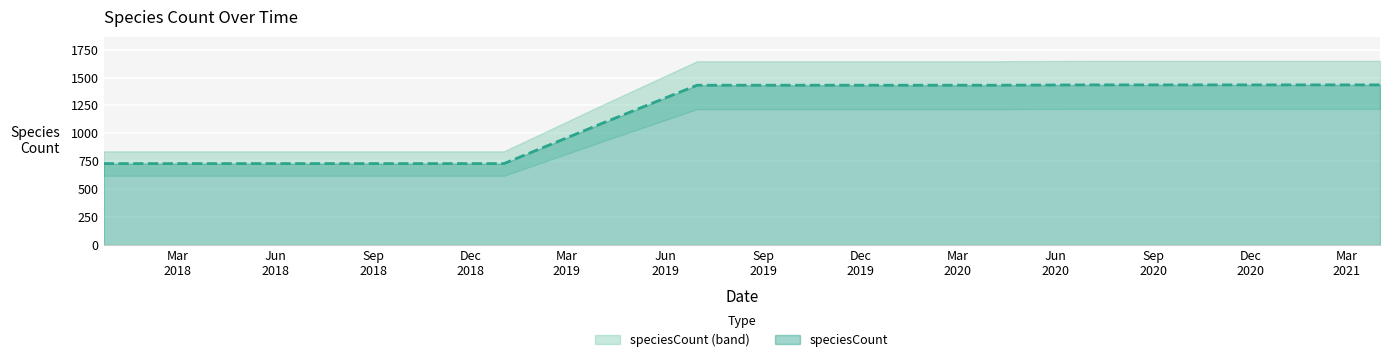

What is the average value?

1158